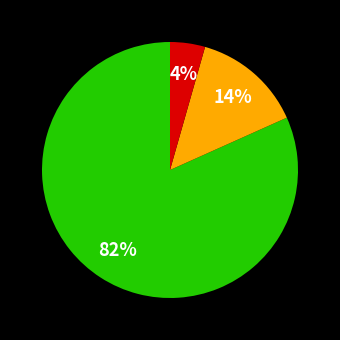

Does any single category account for the majority?

Yes